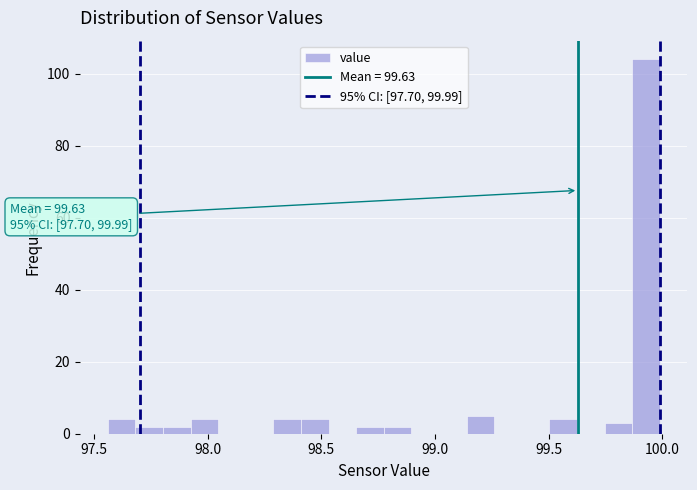

Around what value on the x-axis is the tallest bar? Give the approximate position of its centre, as read against the axis.

99.95